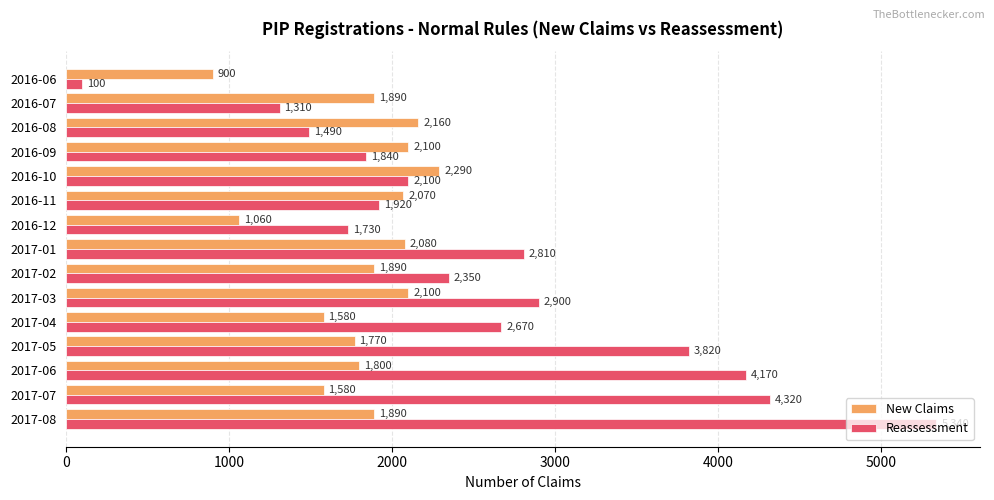

Which series has the largest total across all categories?

Reassessment